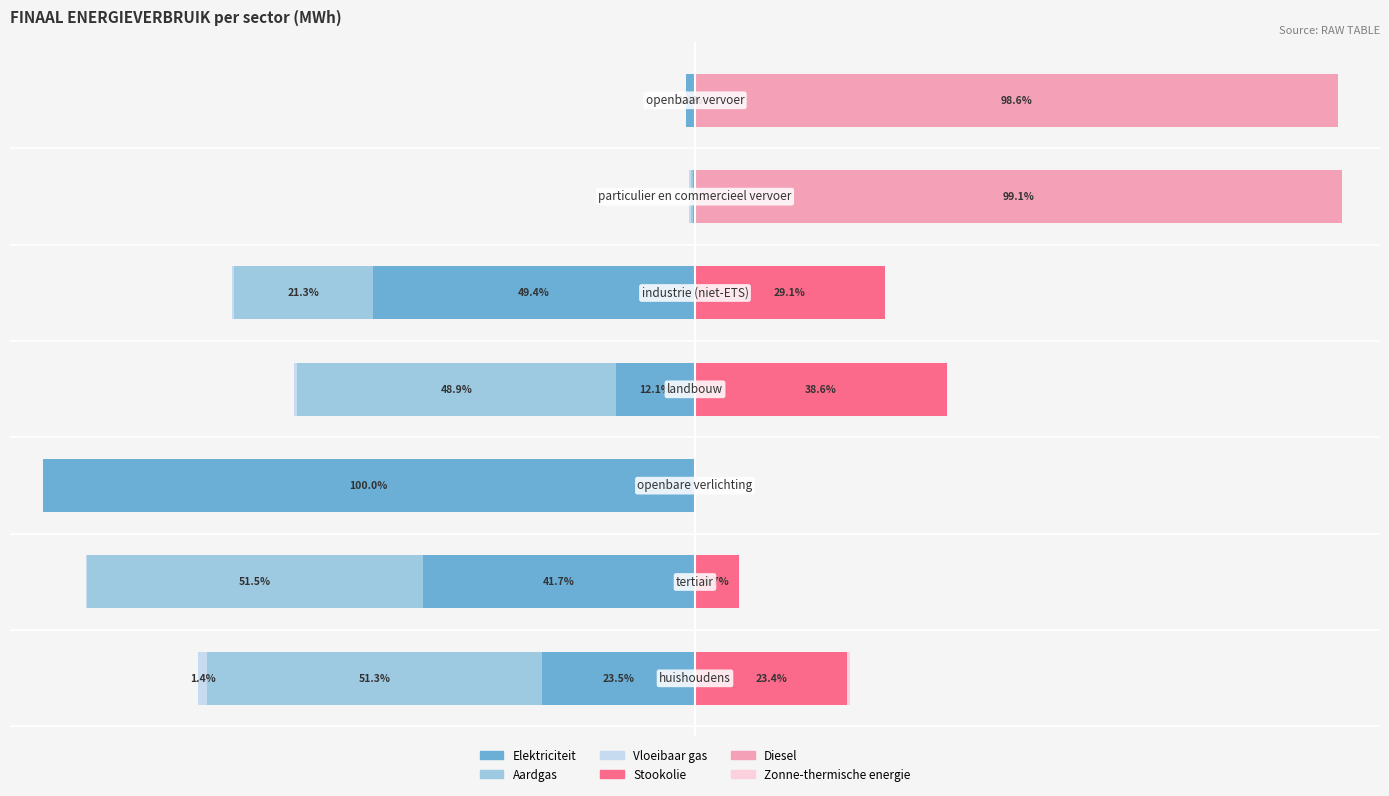

How many groups of bars are there?

7